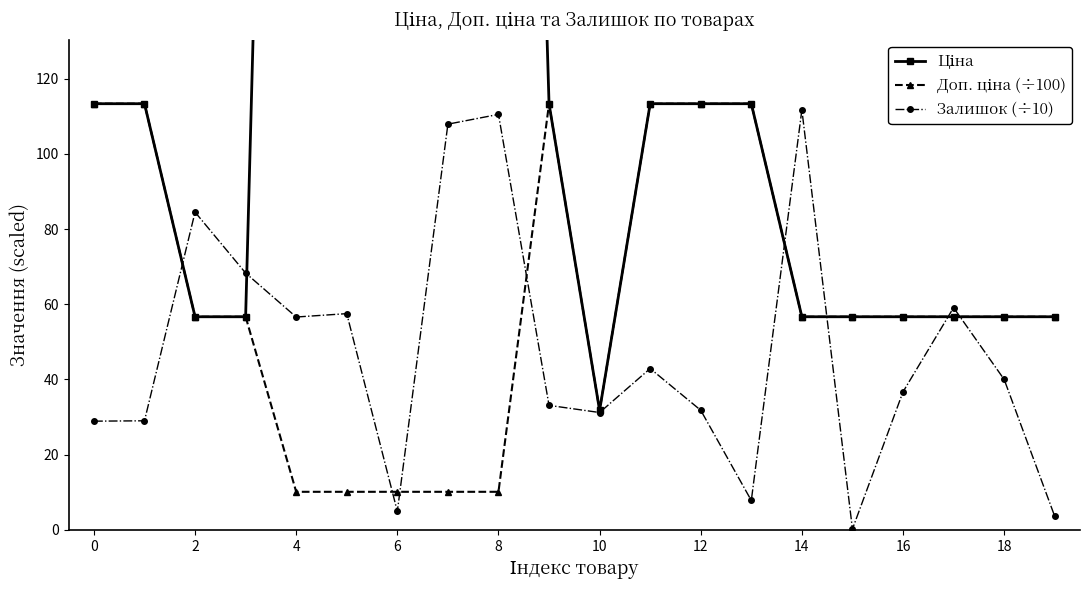

How many data points in Доп. ціна (÷100) are above 56?

14